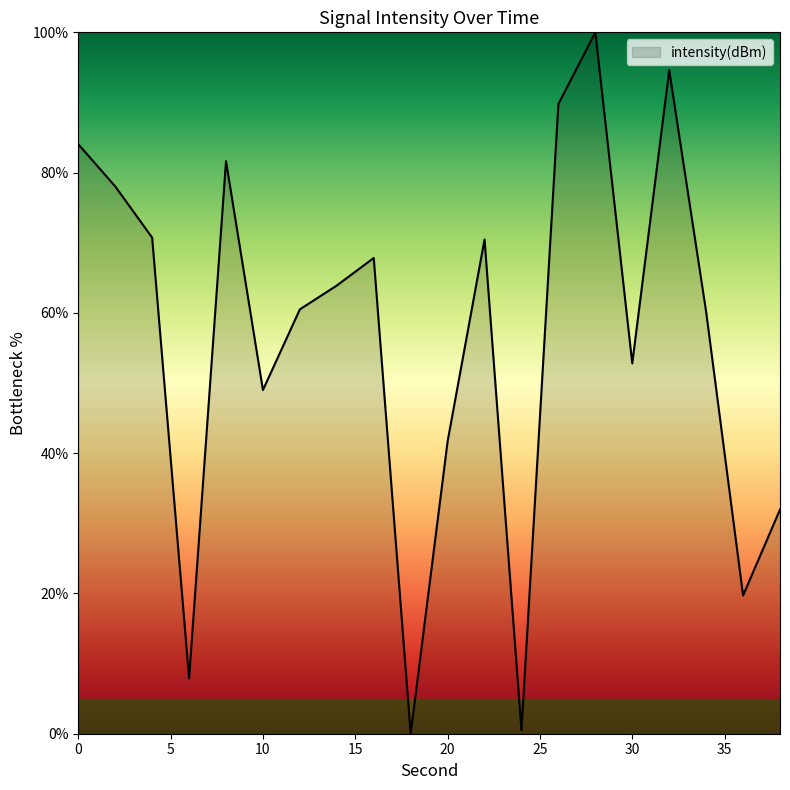

What is the difference between the maximum and minimum values?

100.0